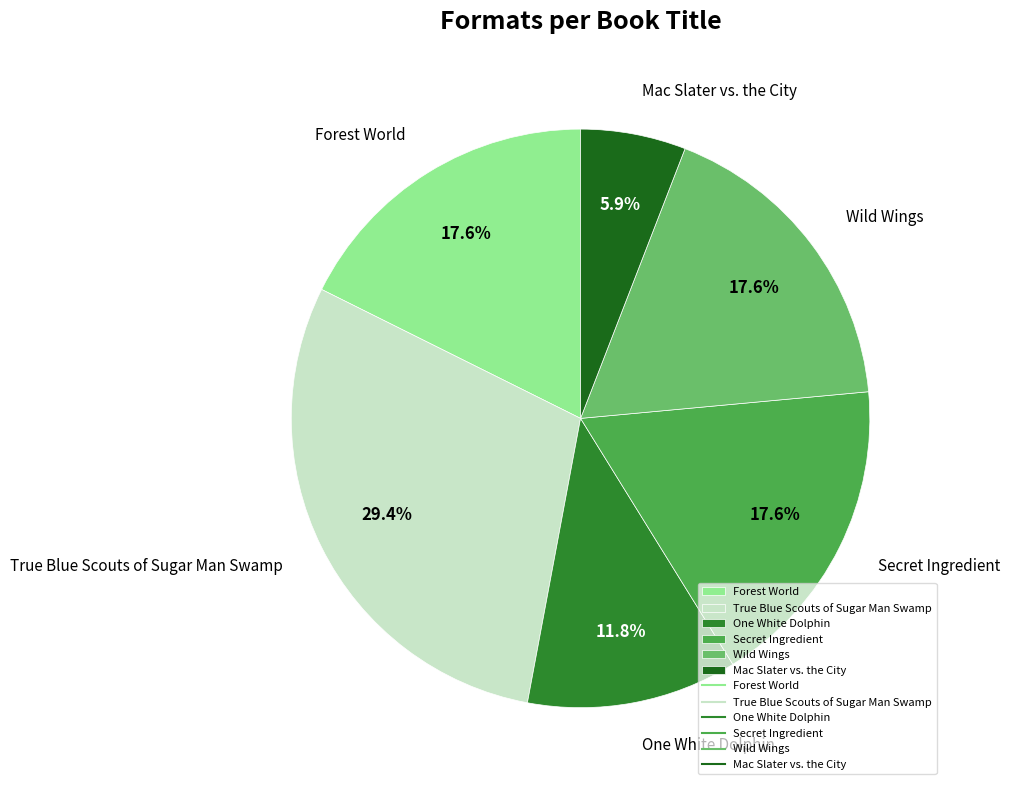

To the nearest percent, what is the combined percentage of Secret Ingredient and Forest World?

35%